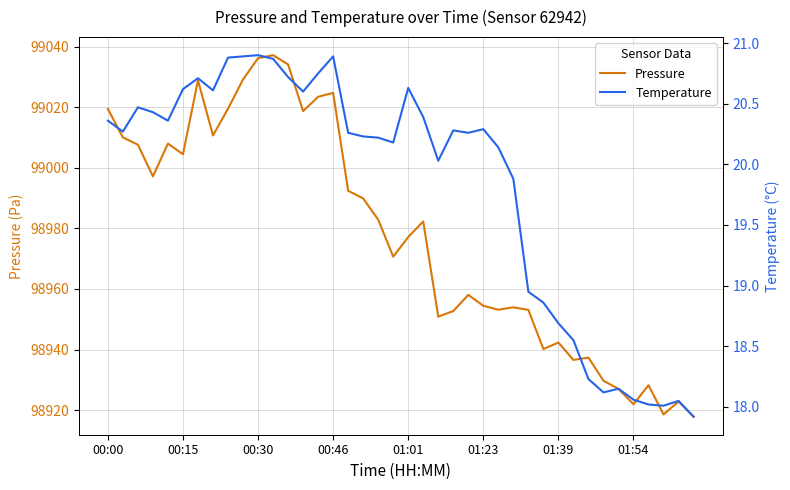

Reading right to left, extract all data points from this chart.

Pressure: 98917.8	98922.8	98918.5	98928.2	98921.9	98927.0	98929.7	98937.3	98936.6	98942.3	98940.2	98953.1	98953.9	98953.2	98954.4	98958.1	98952.7	98950.8	98982.3	98977.2	98970.7	98982.9	98989.9	98992.5	99024.8	99023.5	99018.8	99034.2	99037.3	99036.3	99029.2	99019.6	99010.8	99029.0	99004.5	99008.1	98997.2	99007.7	99010.1	99019.5
Temperature: 17.9	18.1	18.0	18.0	18.1	18.1	18.1	18.2	18.6	18.7	18.9	18.9	19.9	20.1	20.3	20.3	20.3	20.0	20.4	20.6	20.2	20.2	20.2	20.3	20.9	20.8	20.6	20.7	20.9	20.9	20.9	20.9	20.6	20.7	20.6	20.4	20.4	20.5	20.3	20.4